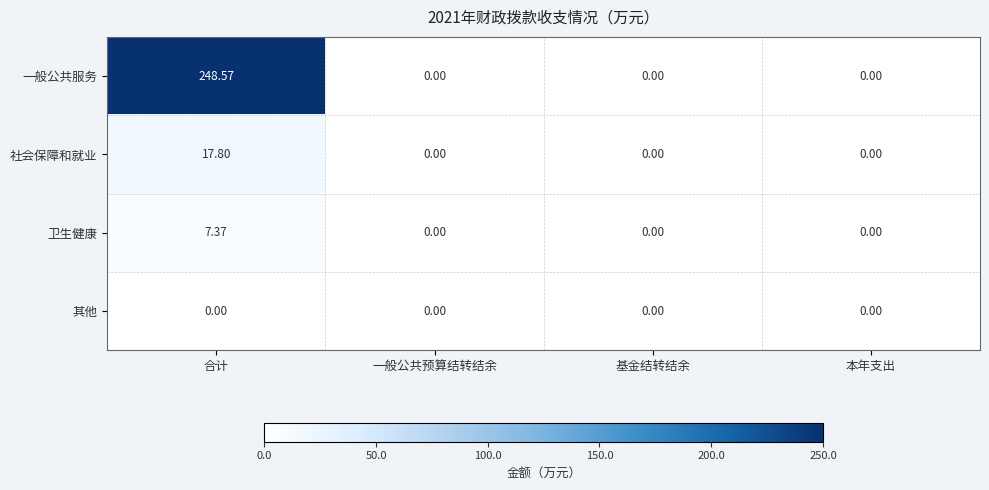

List the series in order of their peak value, highest first.

一般公共服务, 社会保障和就业, 卫生健康, 其他